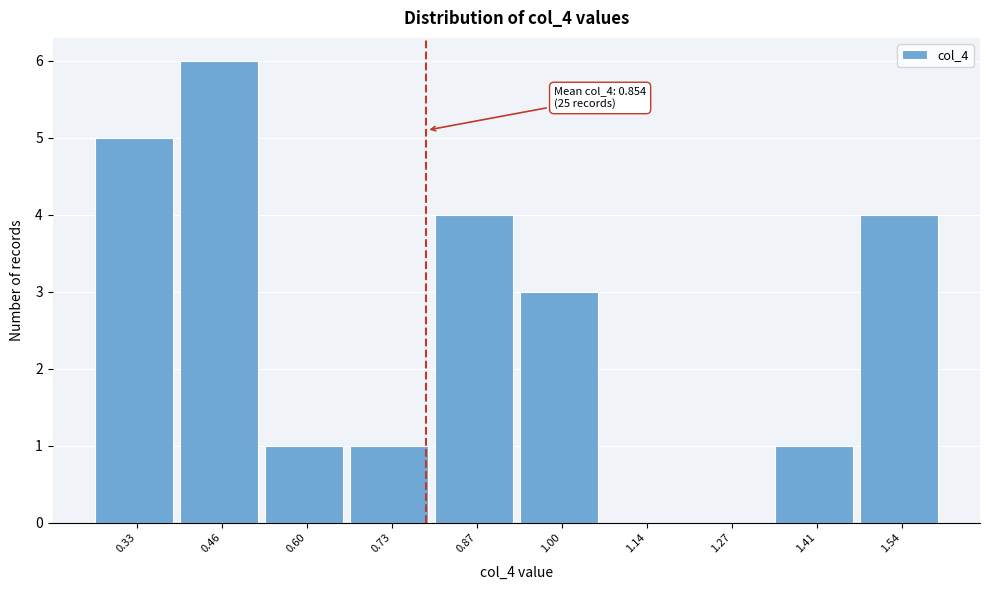

Reading right to left, what are all the values shown in this chart?

1.54=4	1.41=1	1.27=0	1.14=0	1.00=3	0.87=4	0.73=1	0.60=1	0.46=6	0.33=5